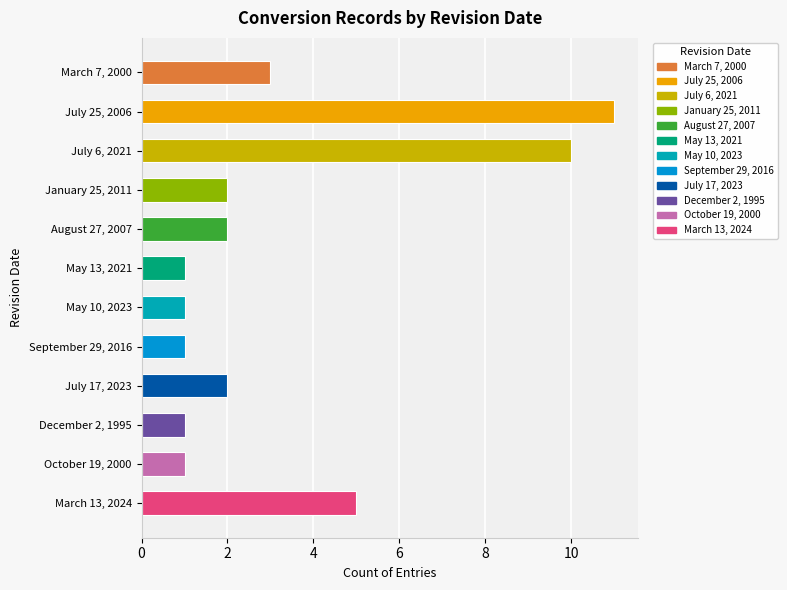

Reading bottom to top, extract all data points from this chart.

5	1	1	2	1	1	1	2	2	10	11	3